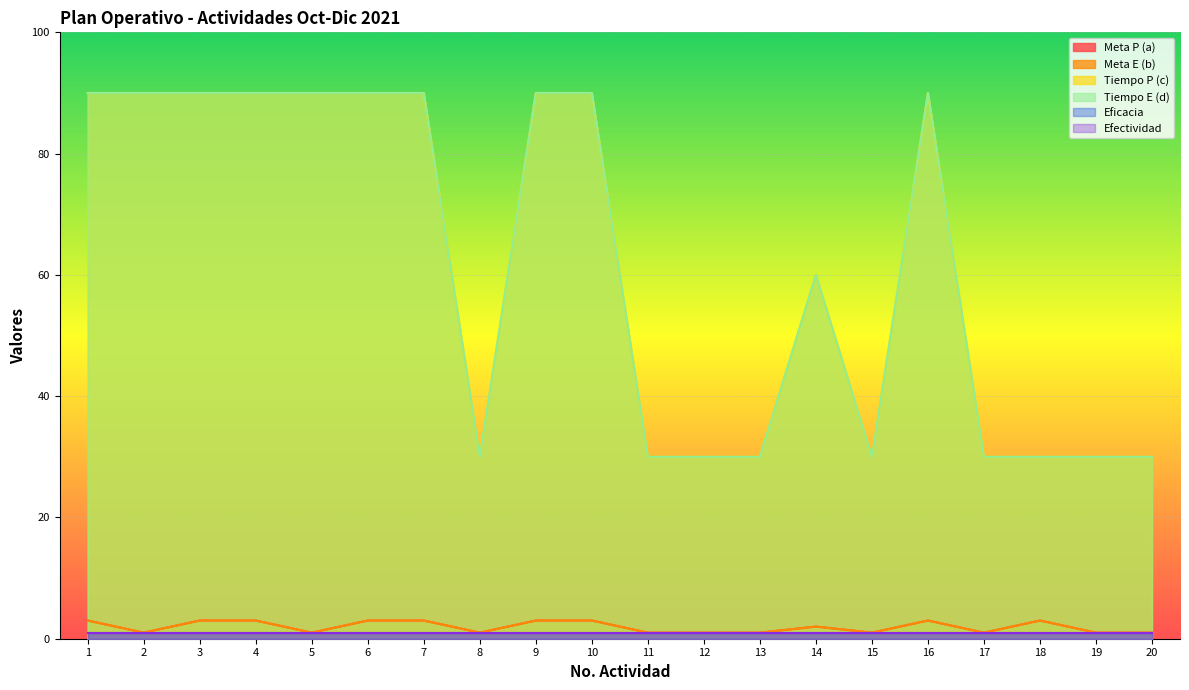

True or false: Tiempo P (c) and Tiempo E (d) intersect in this chart.

False